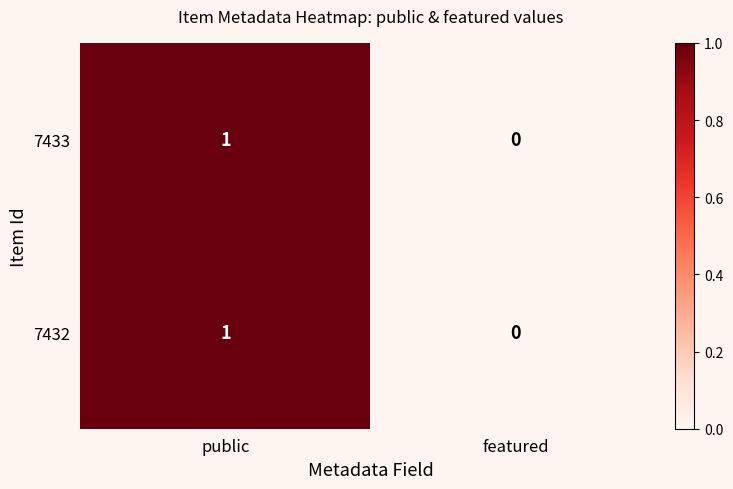

At which category is the sum across all series the highest?

public